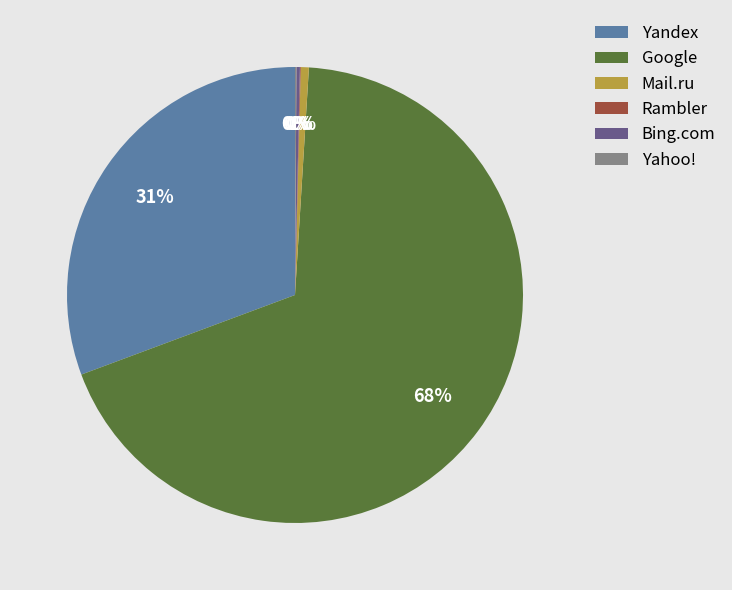

Is it true that Google is 68% of the pie?

True